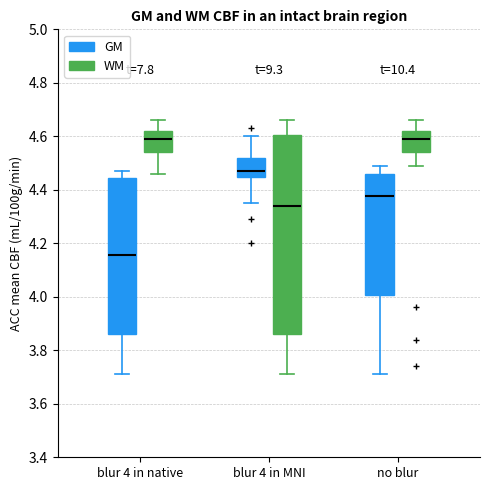

Where does the upper whisker of the box for blur 4 in MNI (GM) end on the y-axis? The values are not printed on the chart, so give them approximately, as read against the axis.

4.60